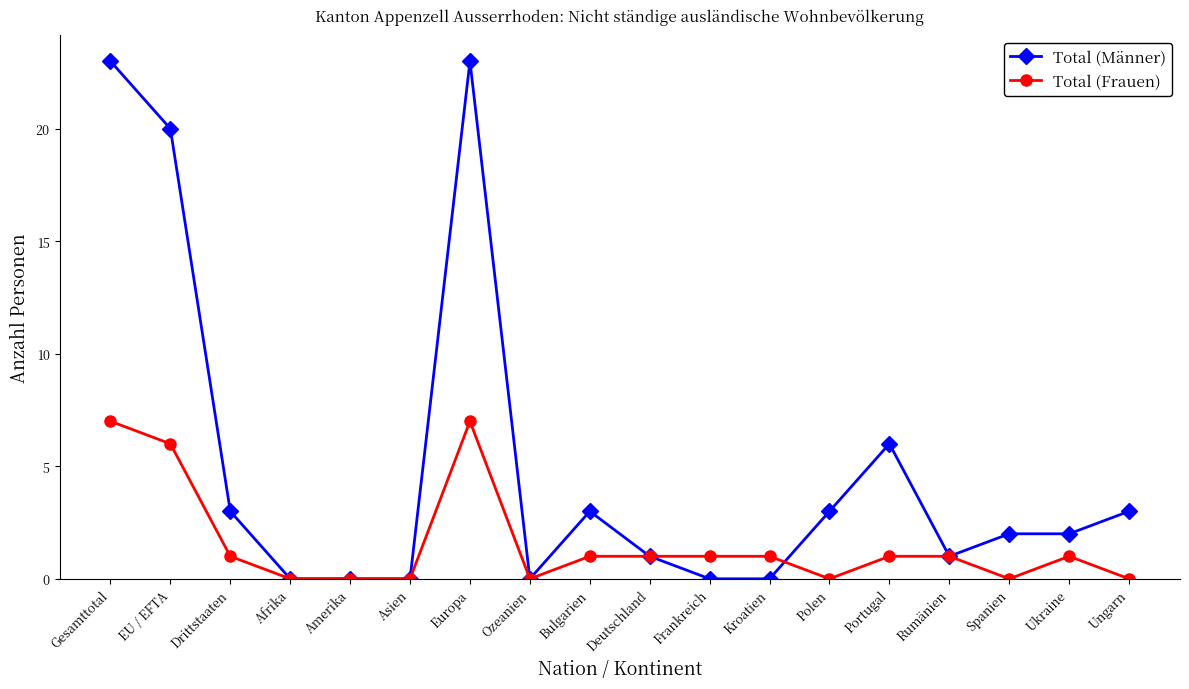

Rank the series by their maximum value, from lowest to highest.

Total (Frauen), Total (Männer)